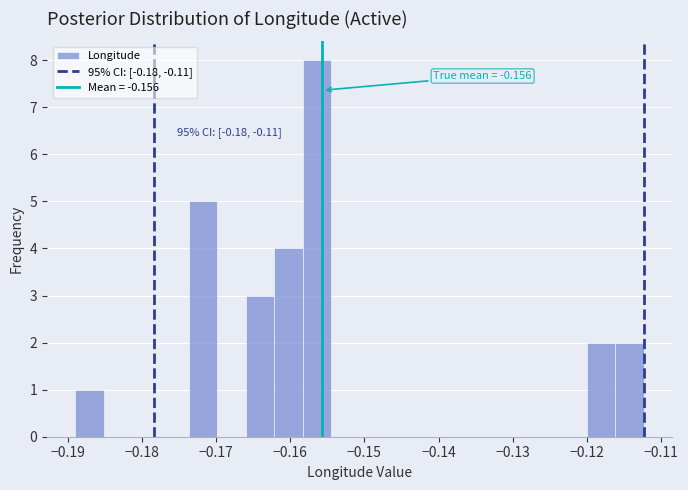

Around what value on the x-axis is the tallest bar? Give the approximate position of its centre, as read against the axis.

-0.156